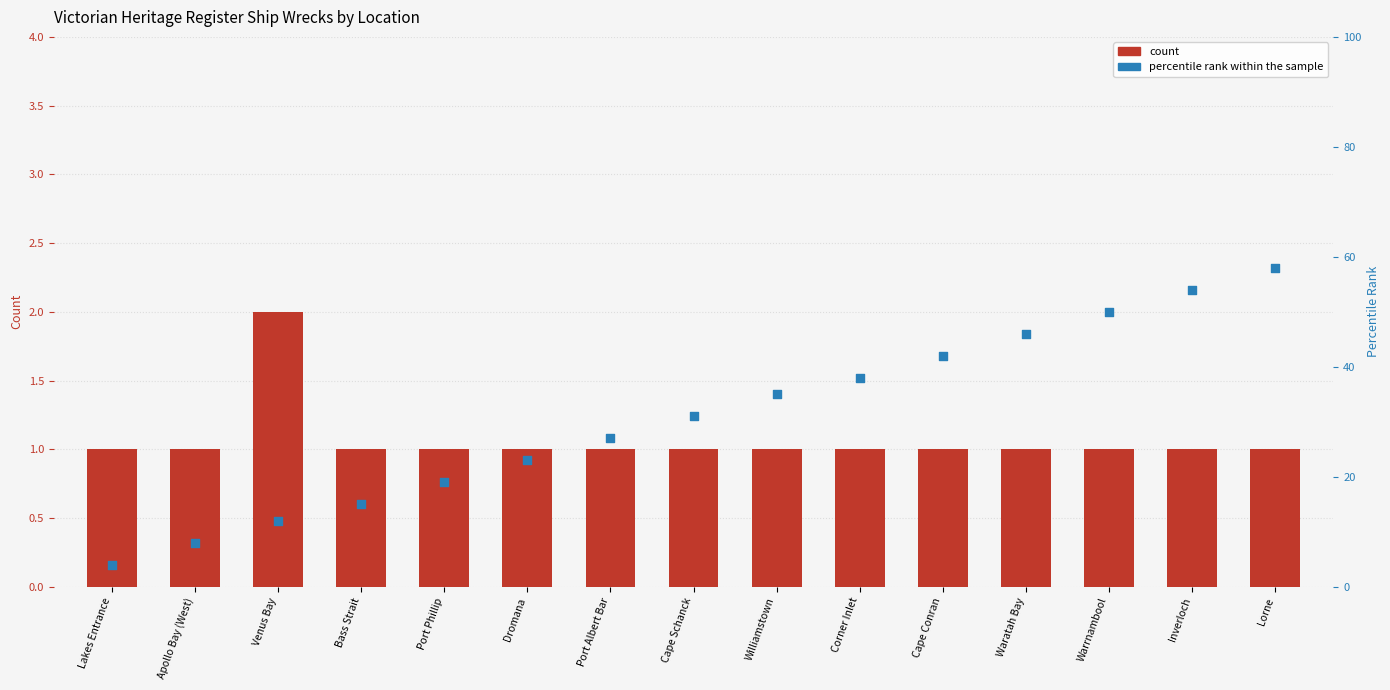

Which series has the largest total across all categories?

percentile rank within the sample